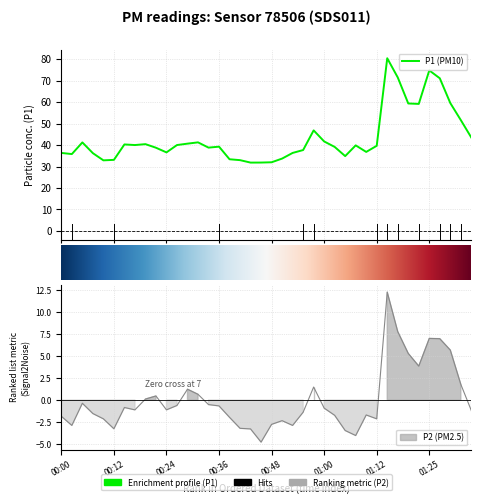

How many values in P2 are below zero?

27